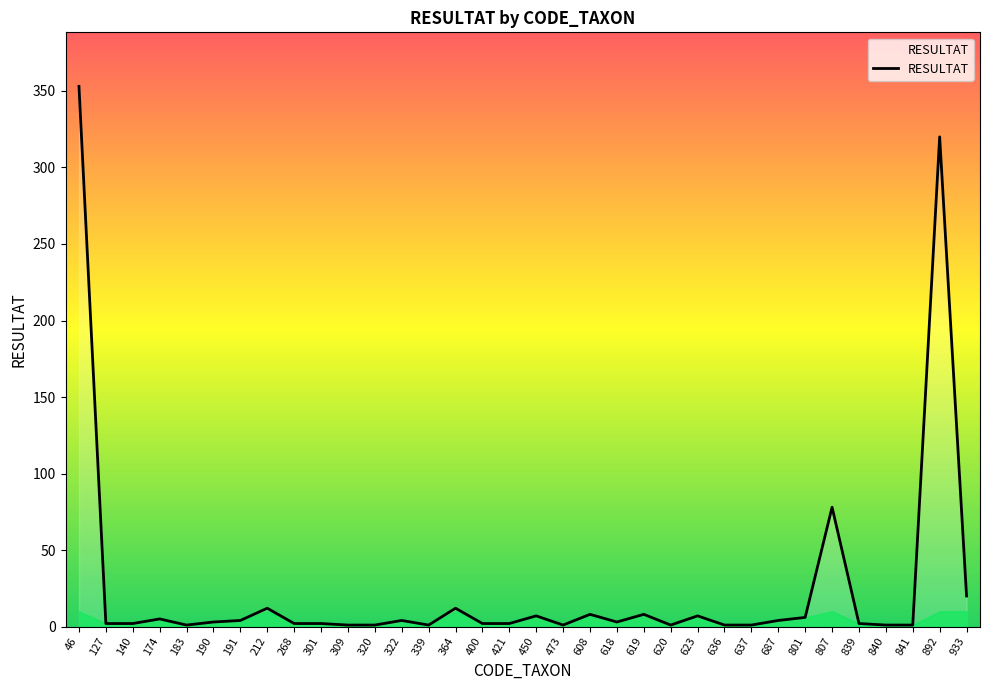

What is the change in value from 473 to 619?

+7